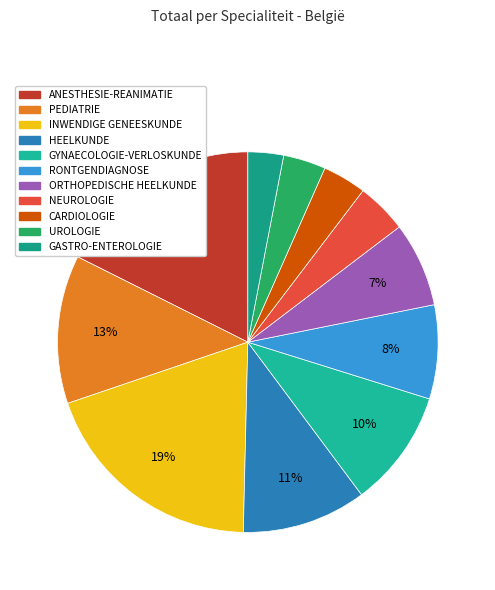

Does HEELKUNDE represent more than half of the total?

No